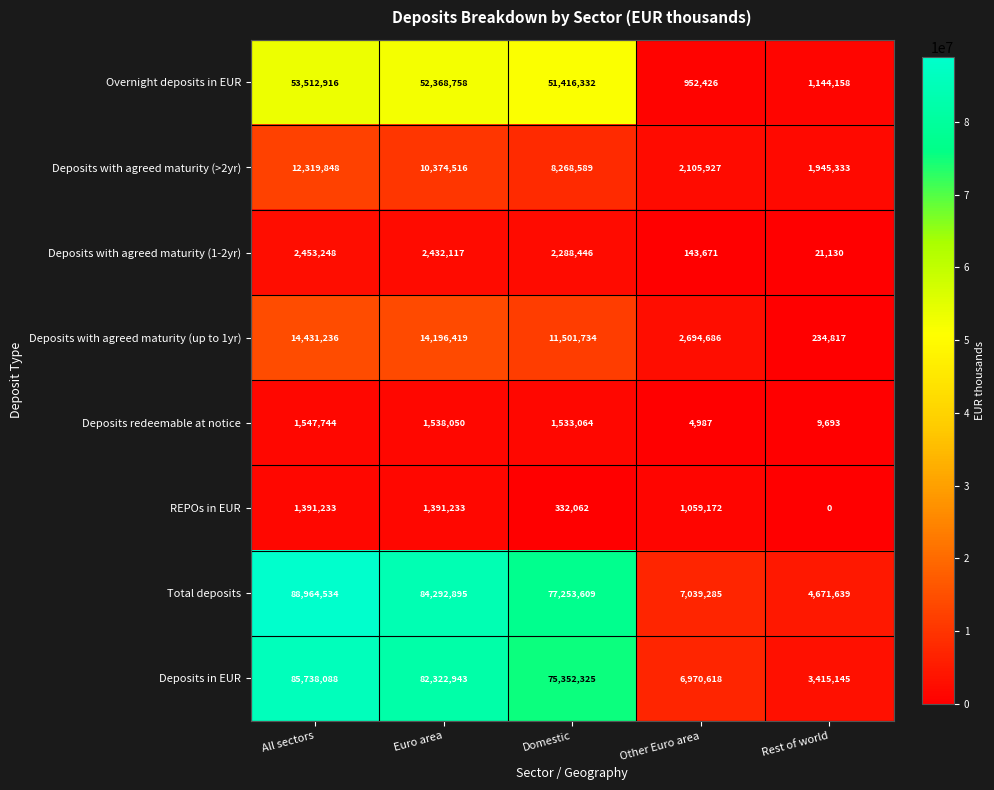

What is the highest value of the Deposits with agreed maturity (up to 1yr) series?

14431236